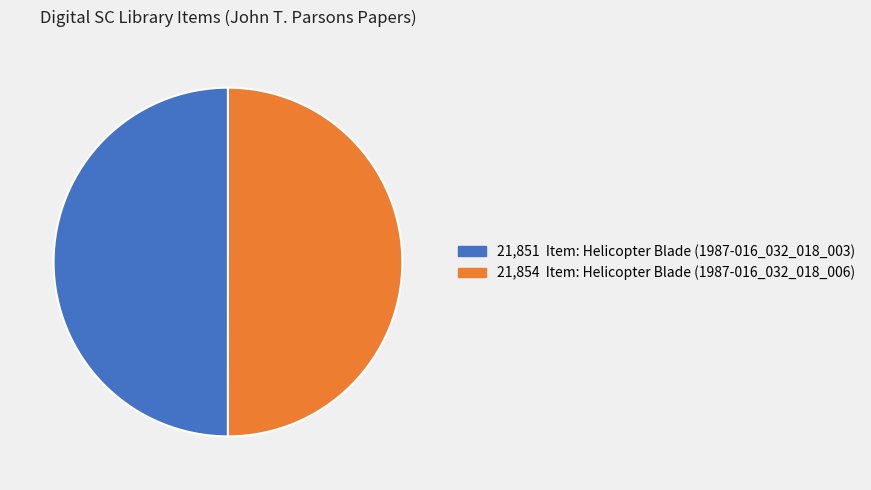

Combined, do 21,854 Item: Helicopter Blade (1987-016_032_018_006) and 21,851 Item: Helicopter Blade (1987-016_032_018_003) account for over 50%?

Yes